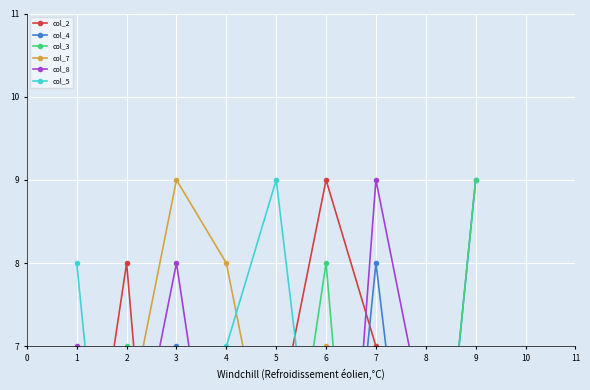

Which label corresponds to the largest value in the chart?

6